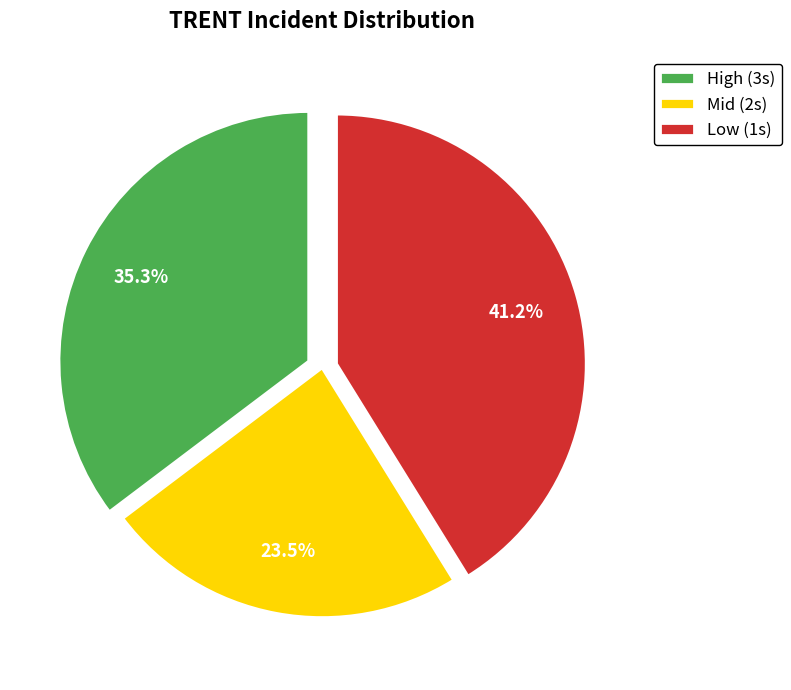

What is the ratio of the value at Mid (2s) to the value at Low (1s)?

0.6